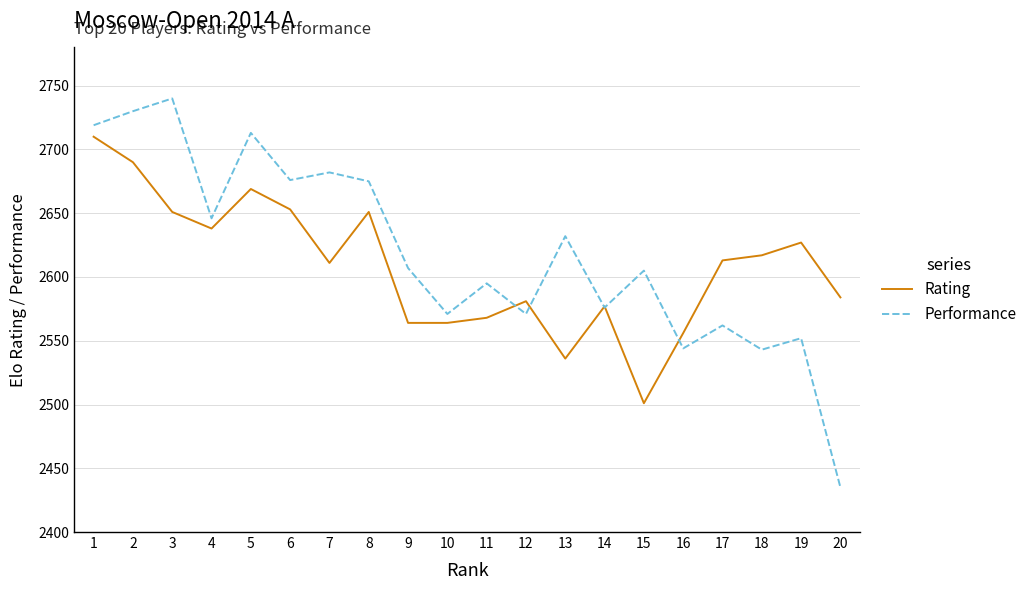

What is the minimum value for Performance?

2435